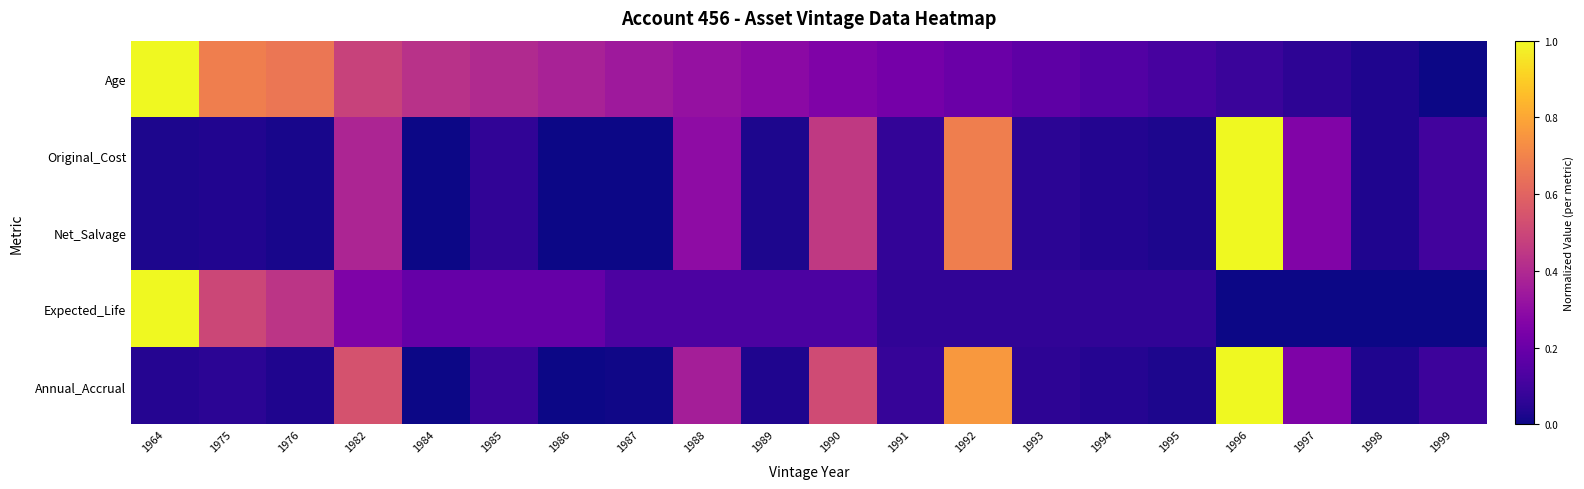

Which has a higher value, 1984 or 1964?

1964